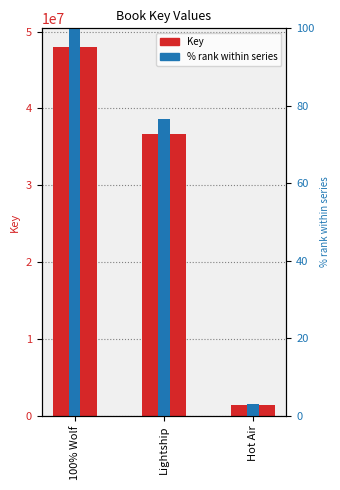

What is the value of the Key bar at the 2nd from the left?

36734738.0